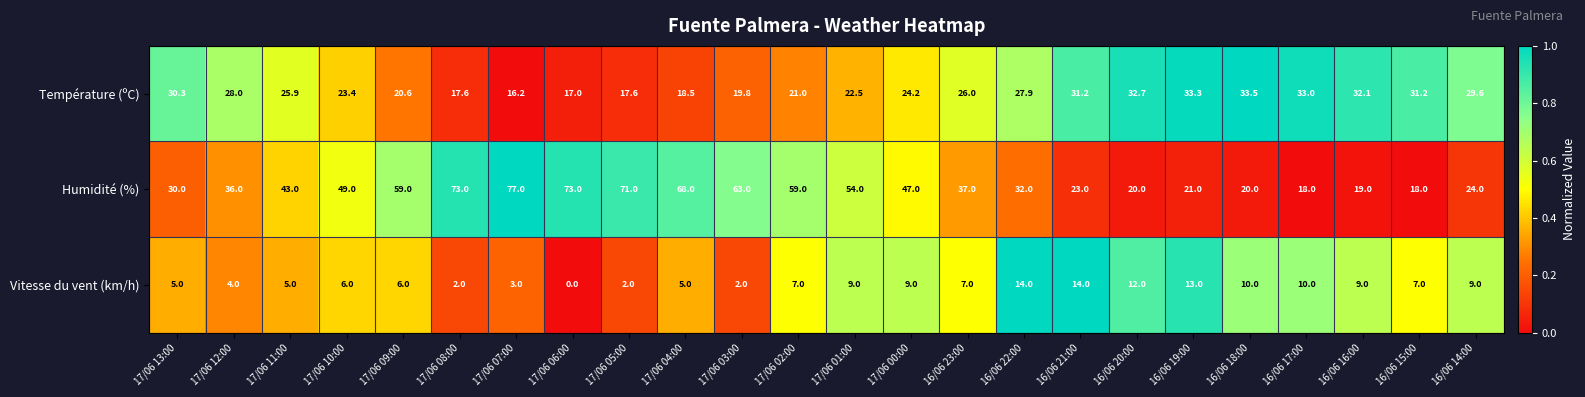

List the series in order of their overall mean, highest first.

Humidité (%), Température (ºC), Vitesse du vent (km/h)